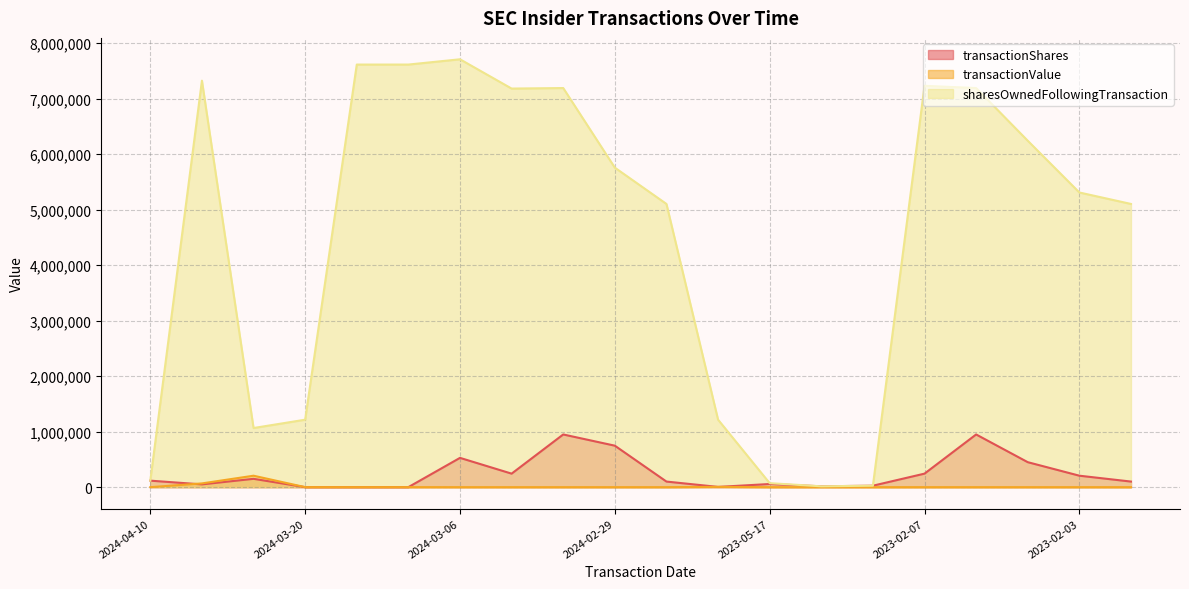

What is the greatest value displayed?

7709201